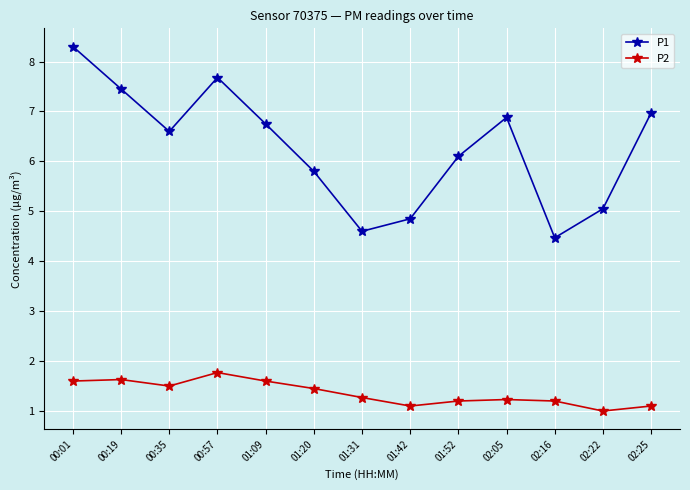

What is the label of the 3rd point from the left?

00:35